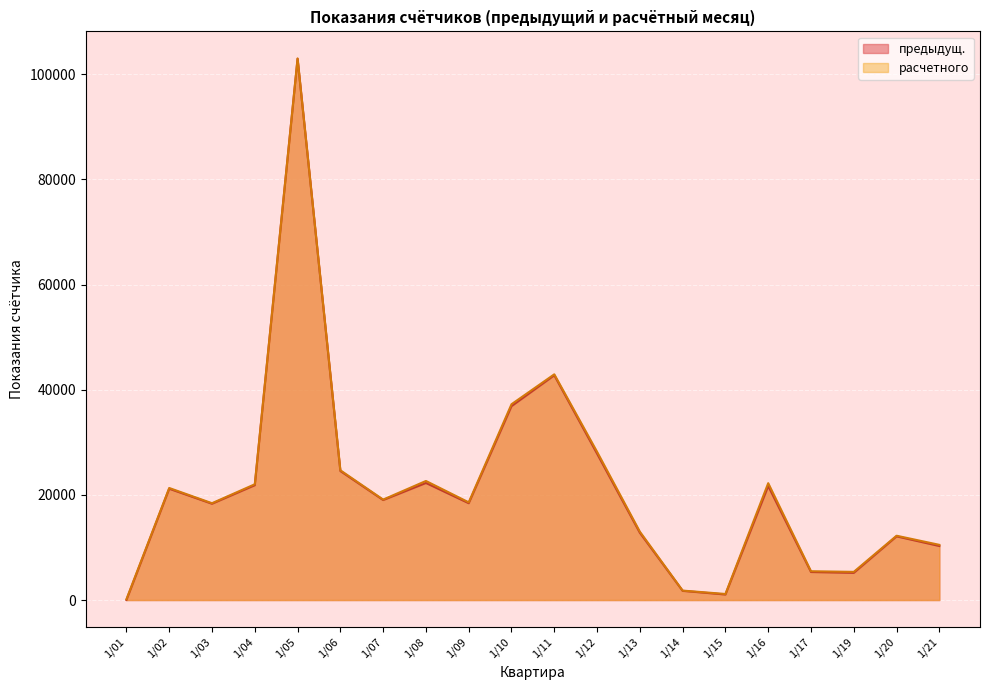

What is the difference between the second highest and second lowest values in the предыдущ. series?

41700